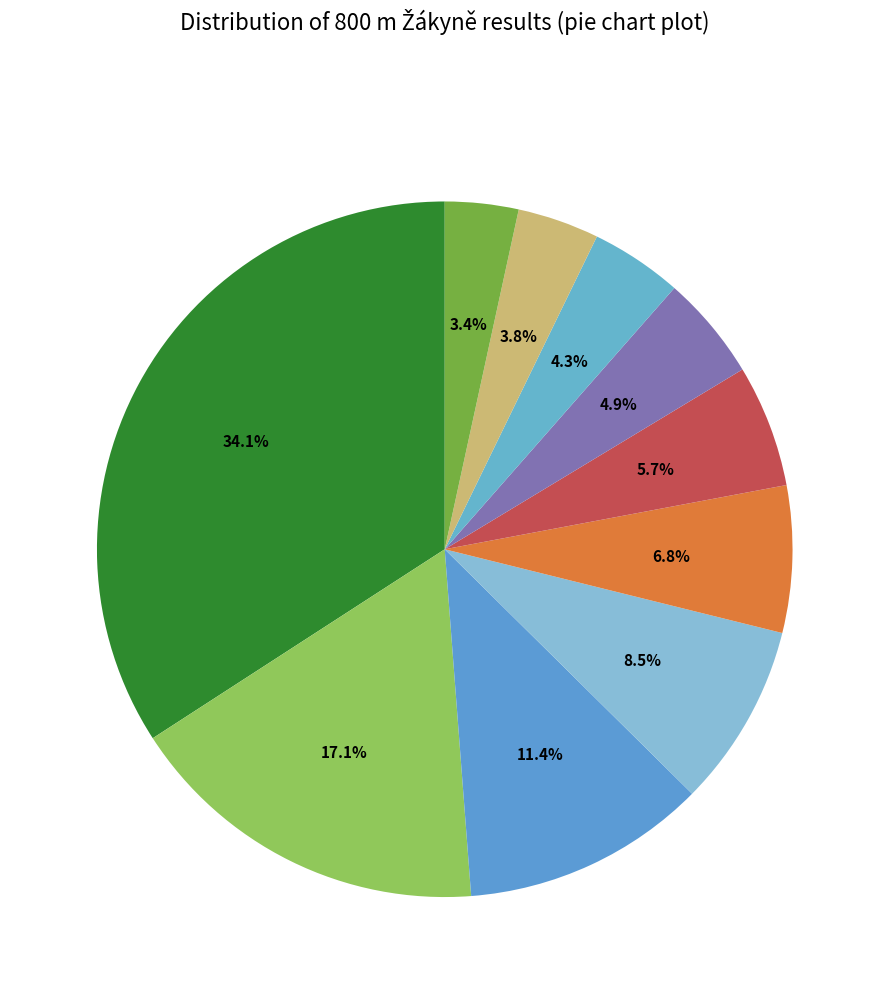

Is there a majority slice in this chart?

No